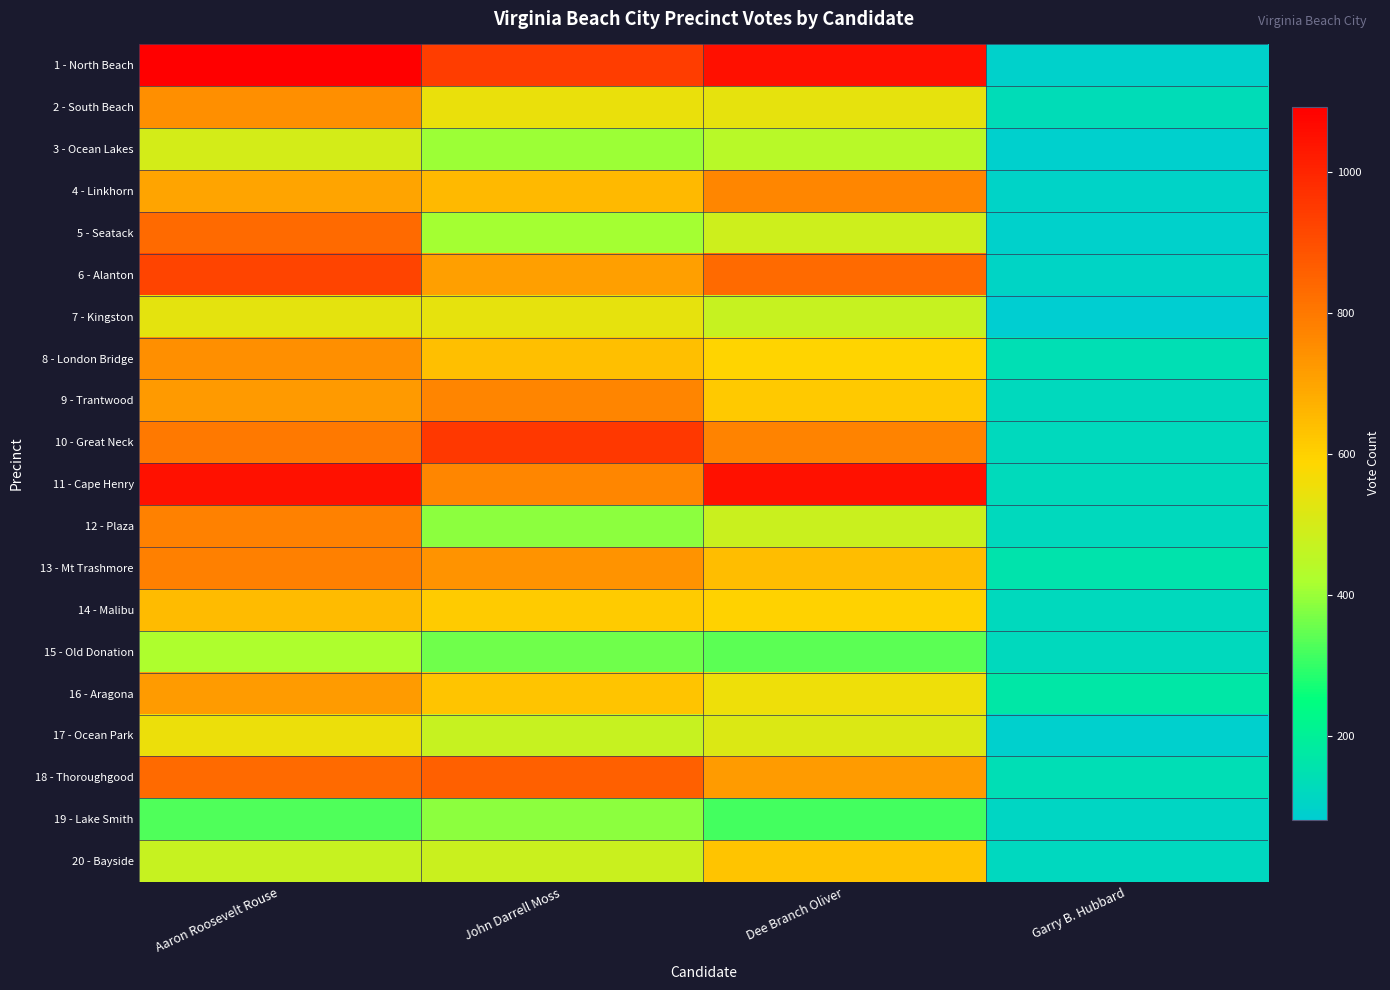

At which category is the sum across all series the highest?

Aaron Roosevelt Rouse